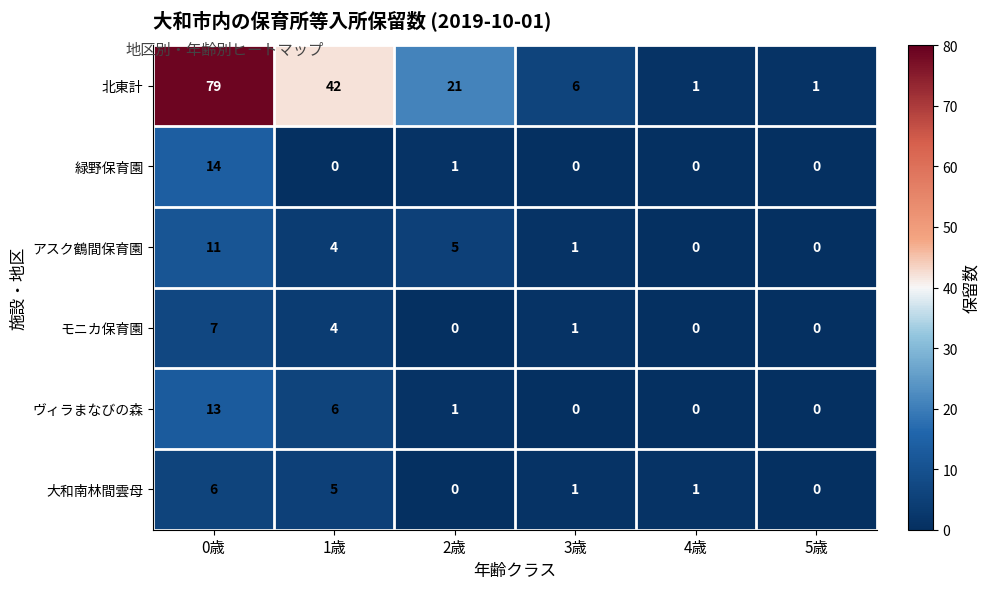

Which series has the largest total across all categories?

北東計